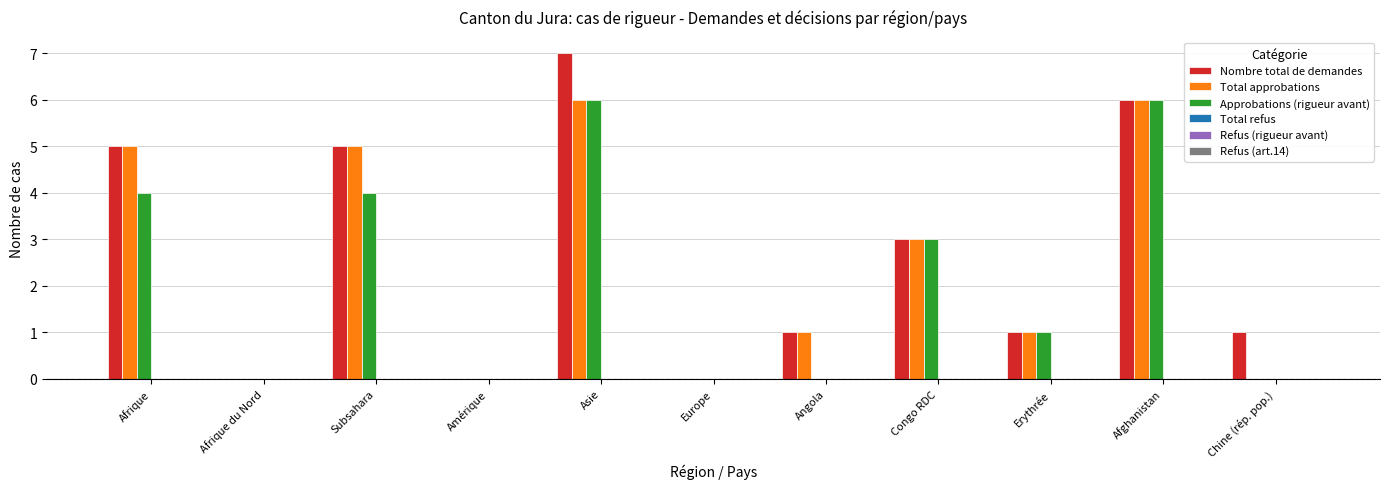

Are the bars horizontal?

No